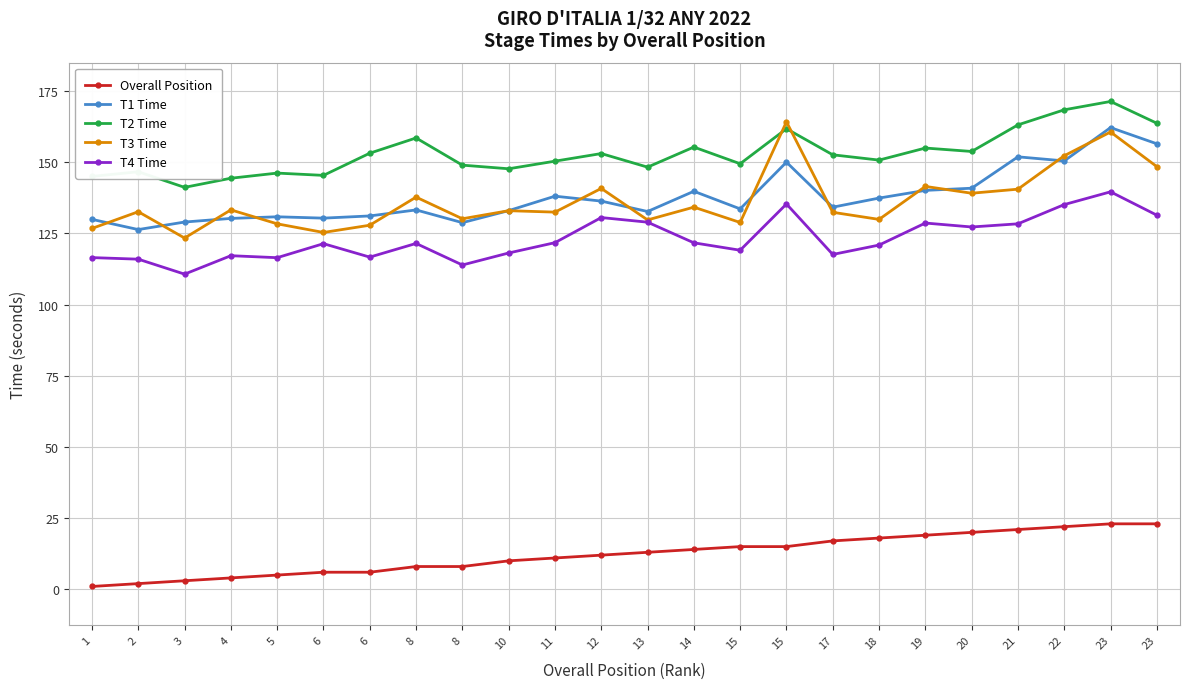

Does the chart have visible grid lines?

Yes